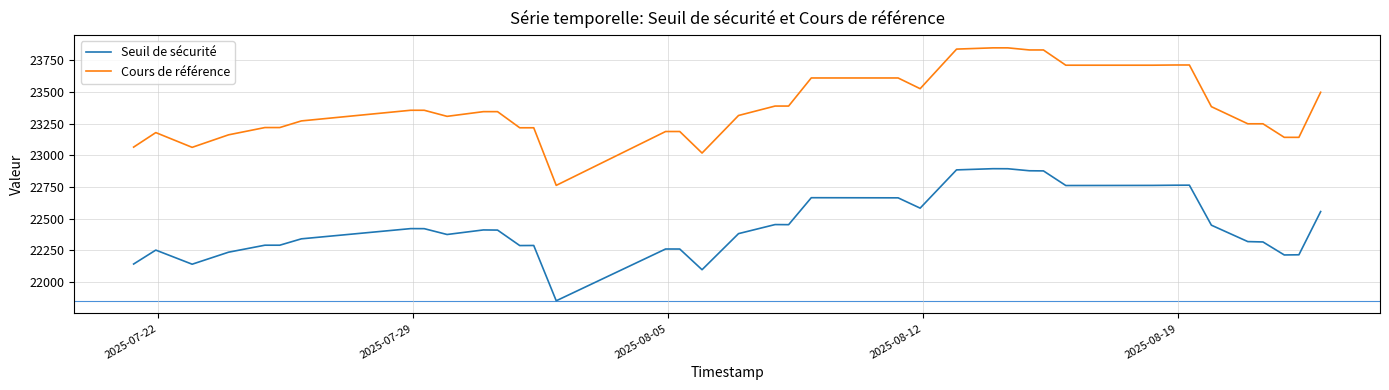

Which series has the largest total across all categories?

Cours de référence